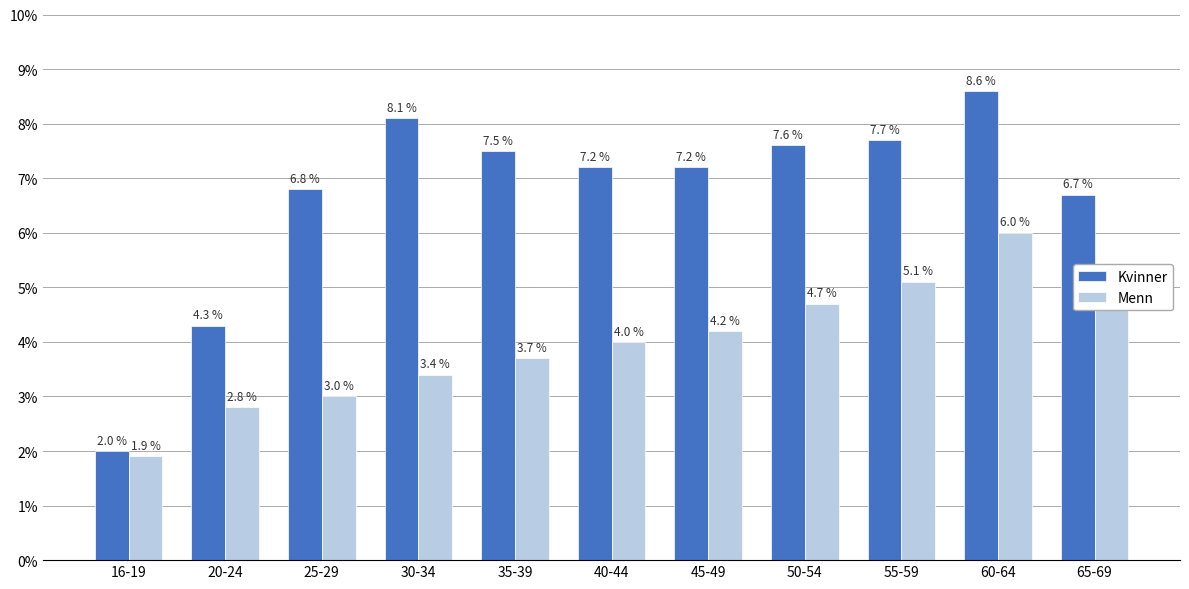

True or false: Menn has a value of 5.3 at 30-34.

False